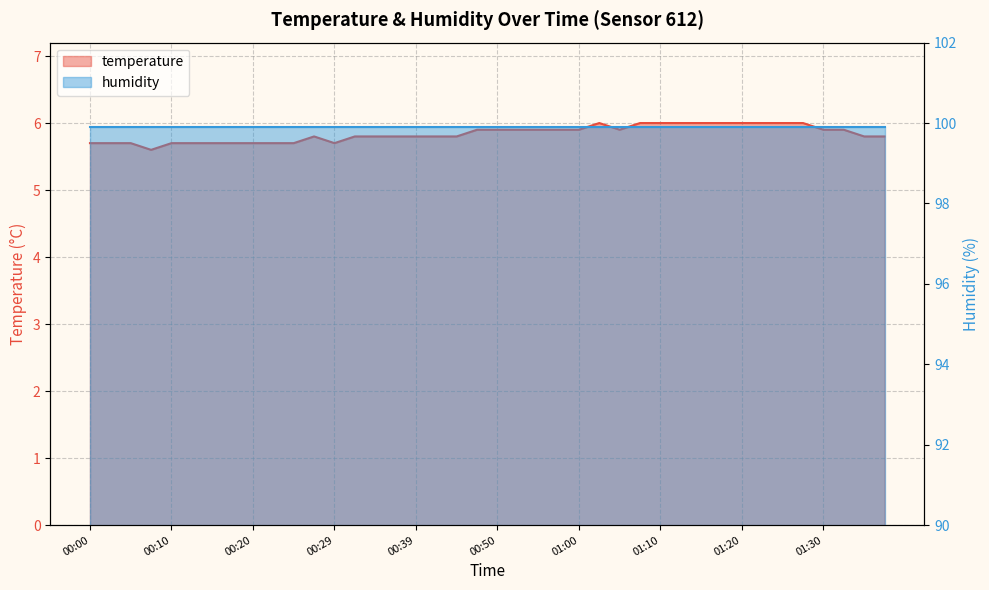

Between 01:00 and 01:23, which is larger?

01:23